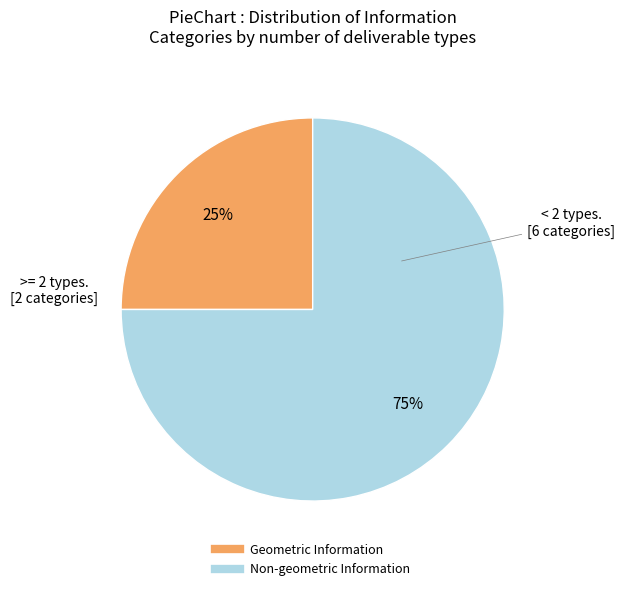

Do Non-geometric Information and Geometric Information together represent more than half of the pie?

Yes